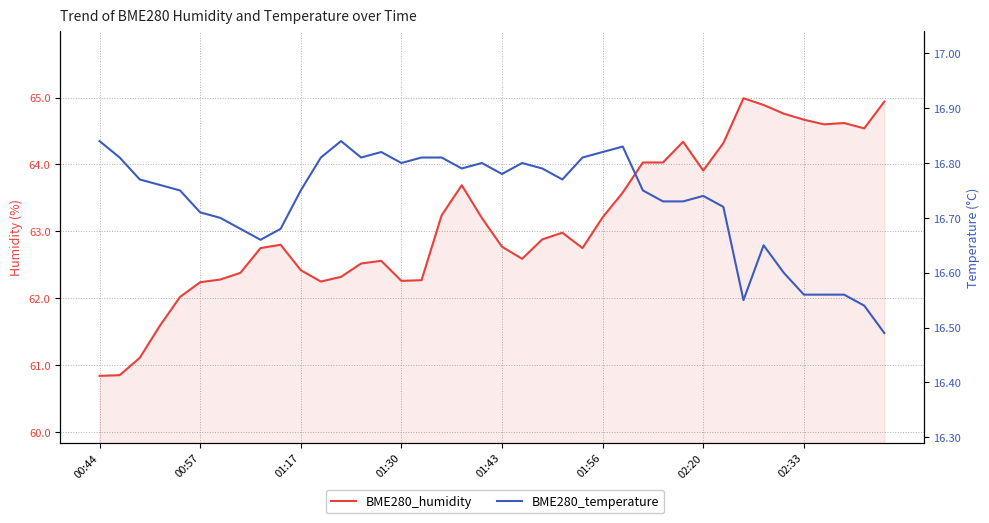

What is the value of the BME280_temperature point at the 26th from the left?

16.8